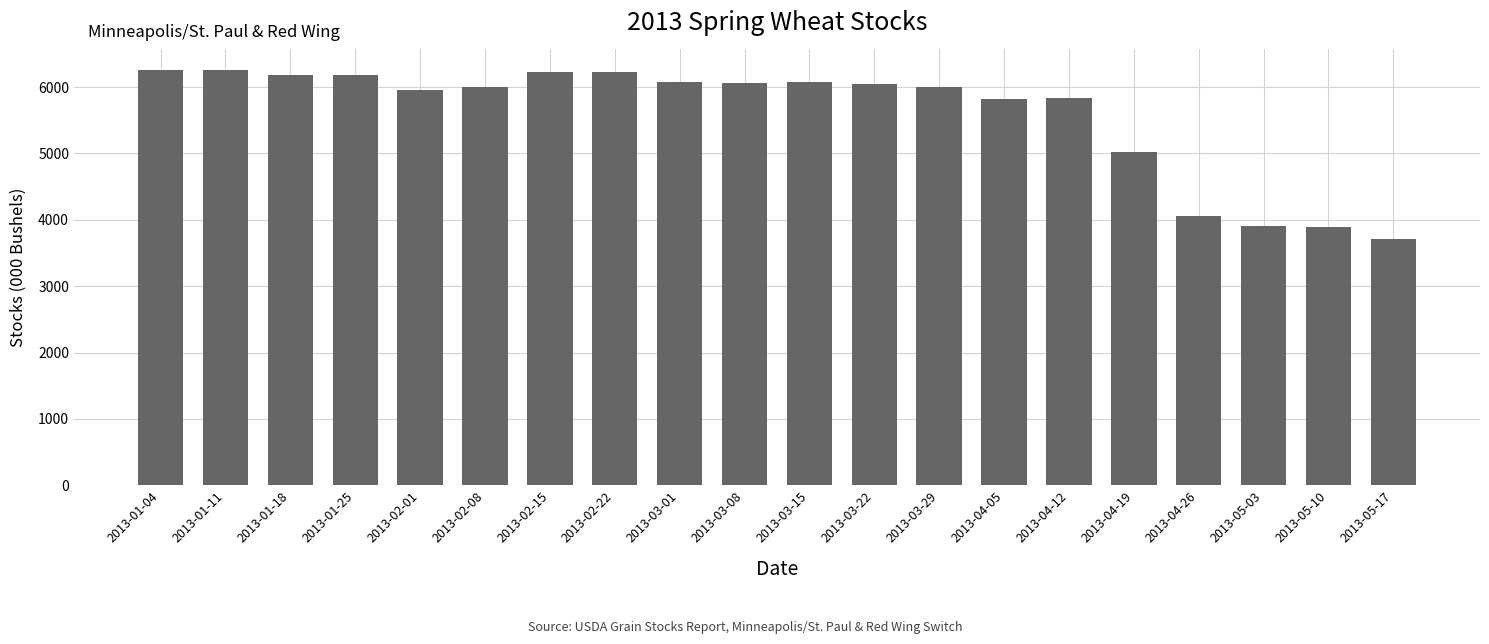

Are the bars horizontal?

No